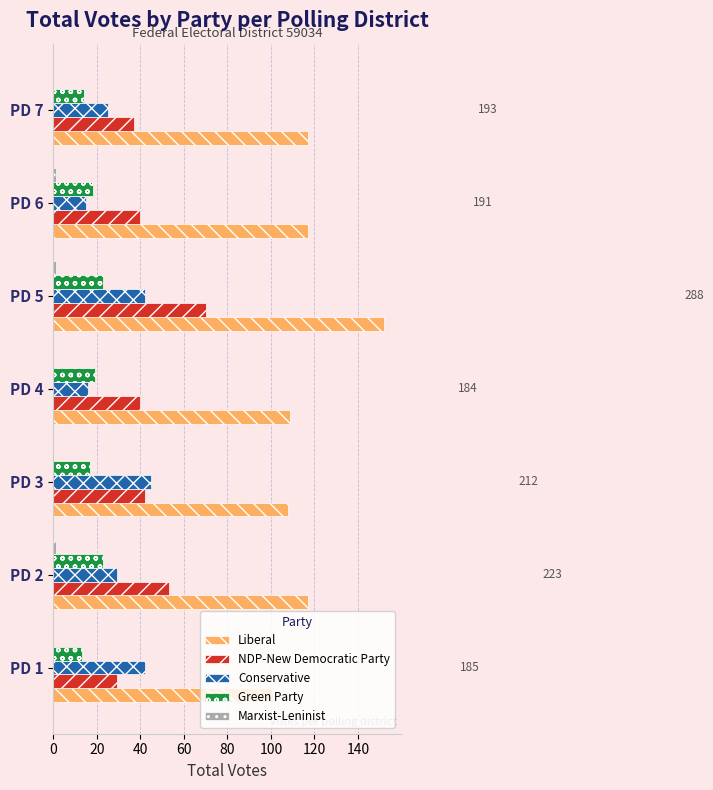

What is the maximum value for Liberal?

152